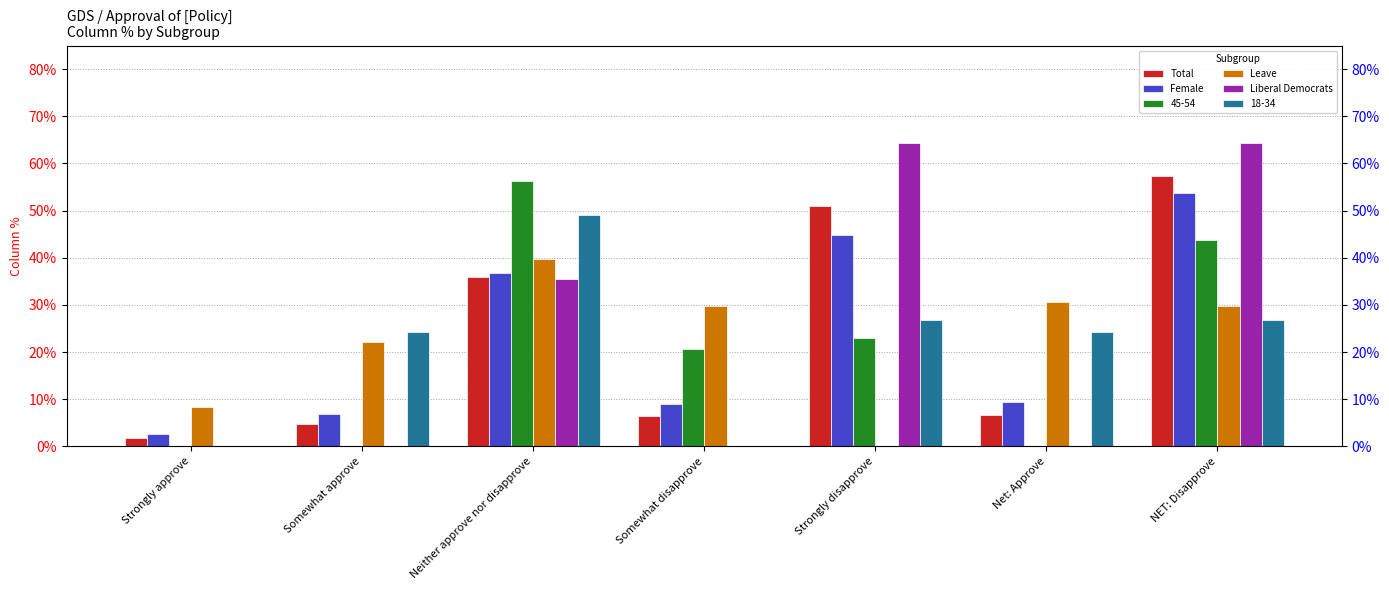

What is the average value of the Leave series?

0.2